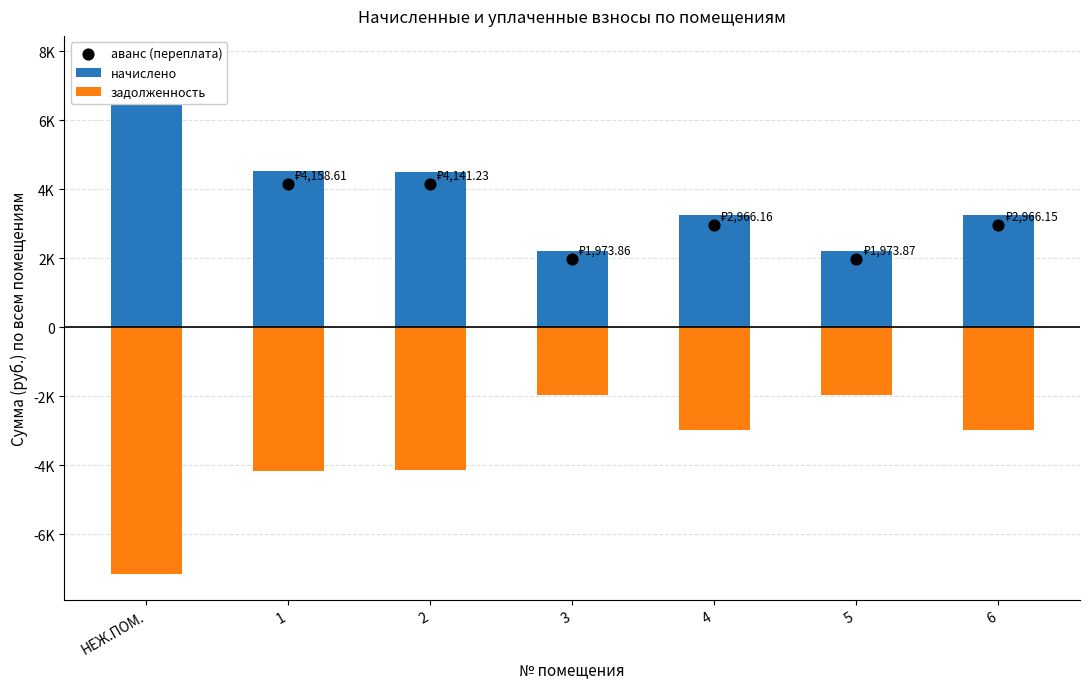

What is the total value across all series at 6?

3259.6